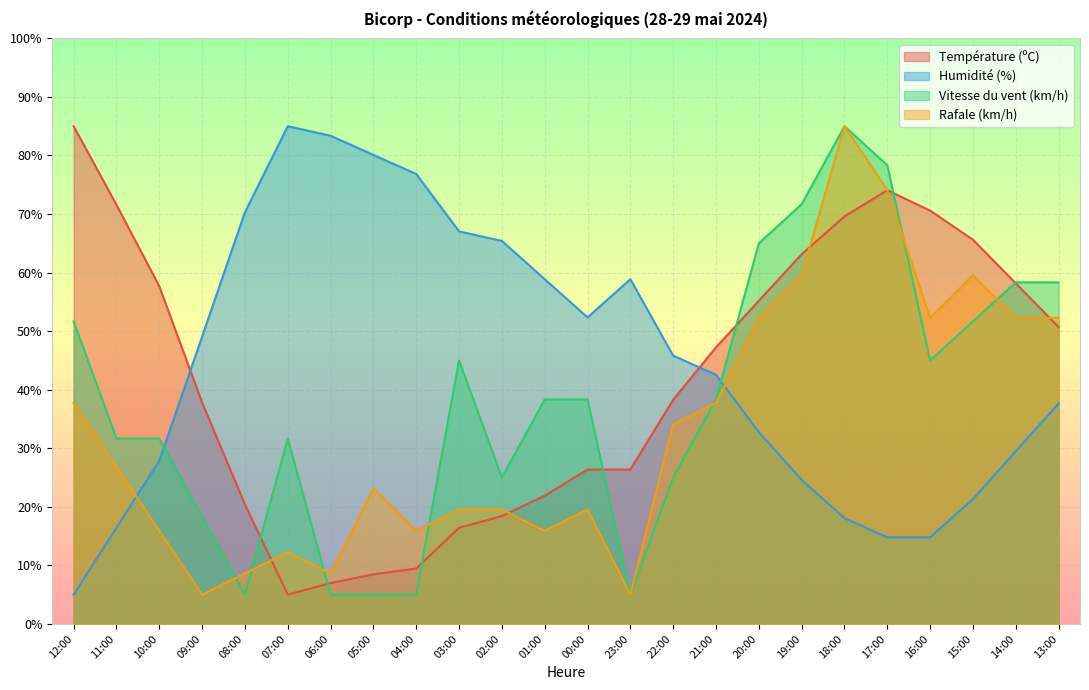

What position from the right is 10:00?

22